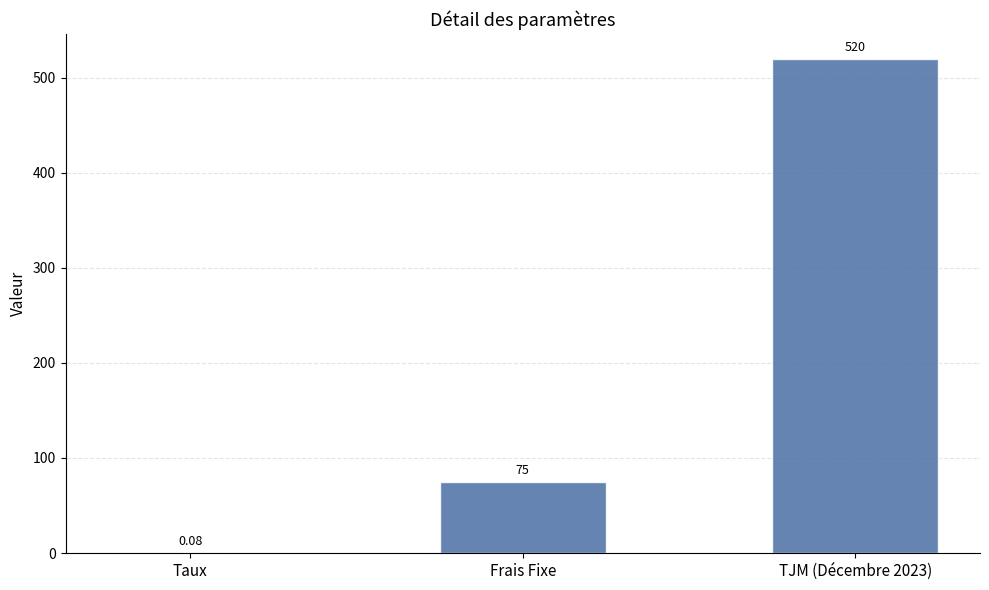

How many distinct data groups are displayed?

1